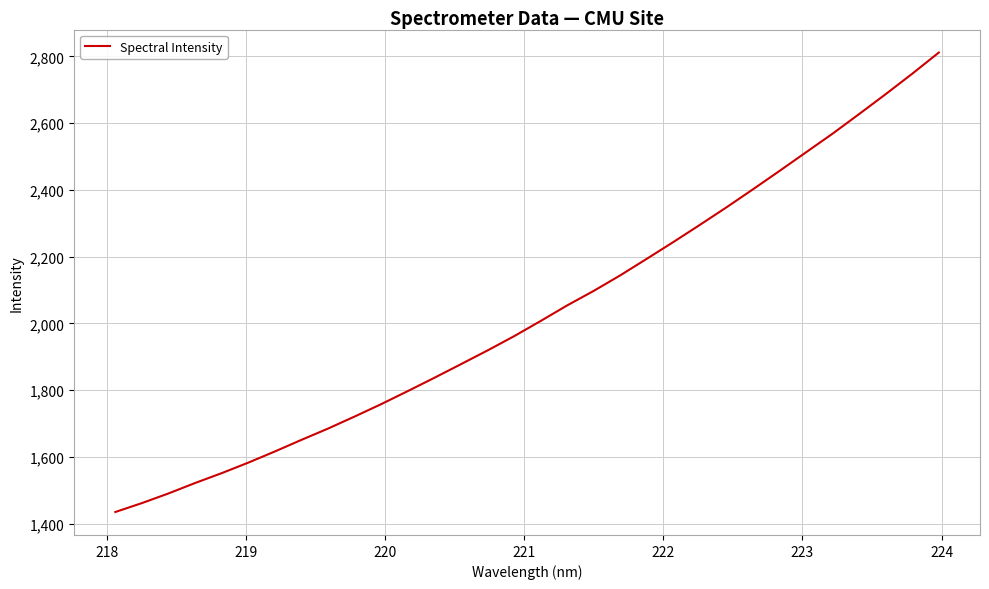

What is the smallest value displayed?

1435.1